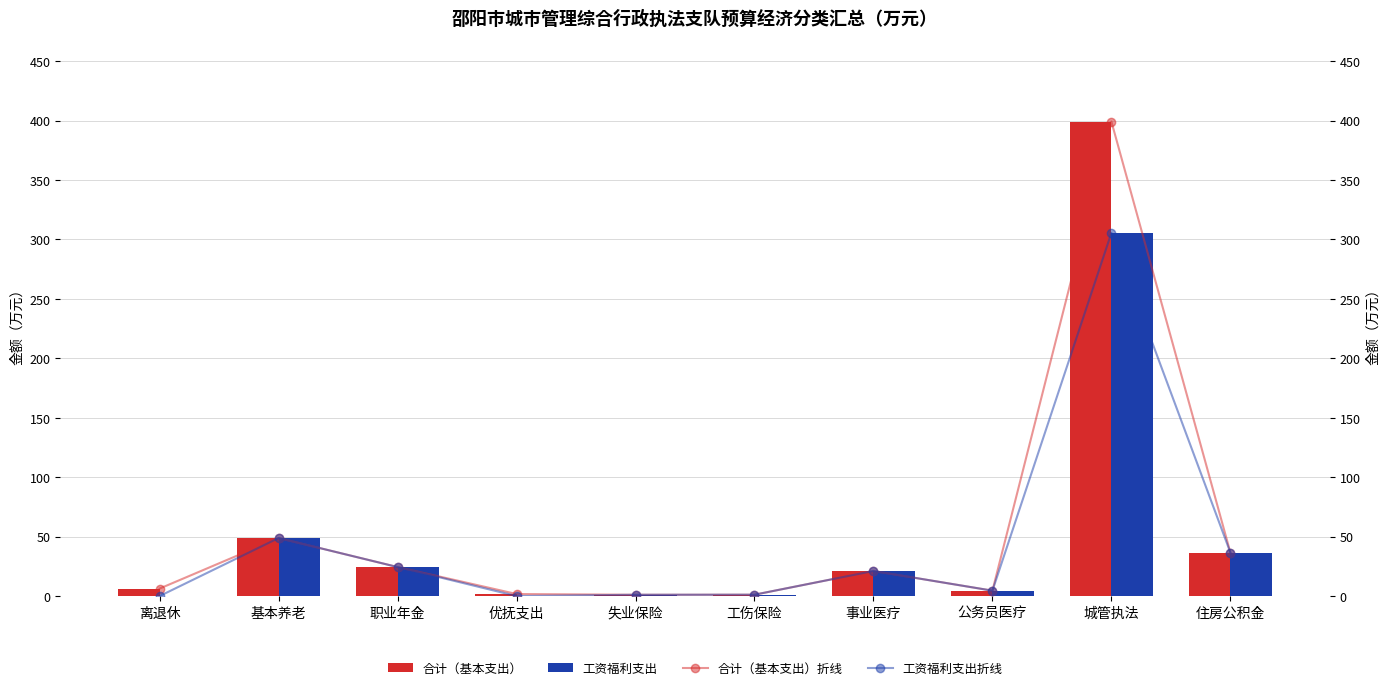

Rank the series at 基本养老 from lowest to highest value.

合计（基本支出）, 工资福利支出, 合计（基本支出）（折线）, 工资福利支出（折线）